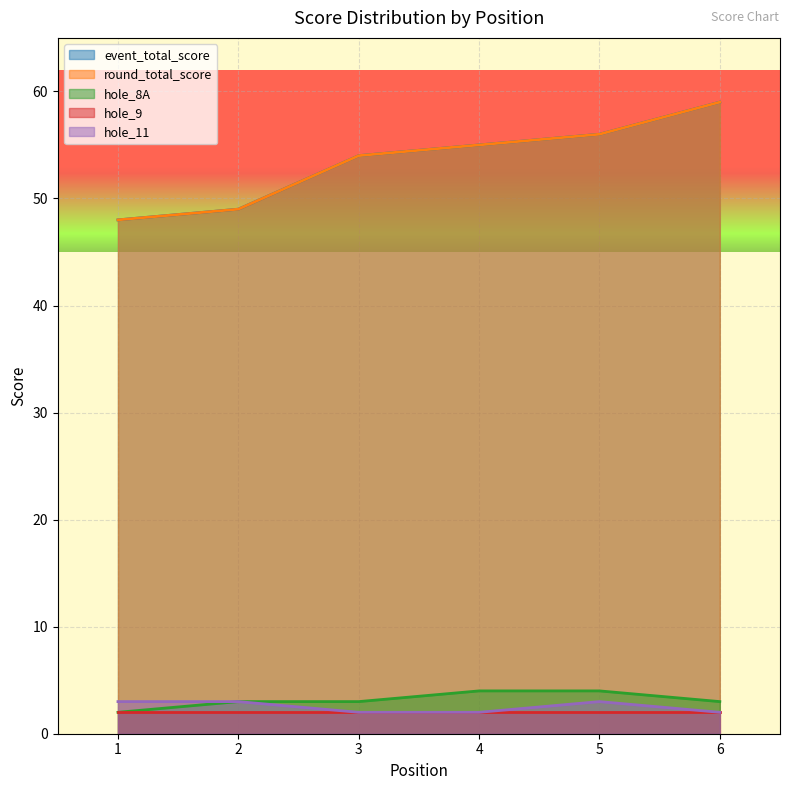

In hole_11, how many points are higher than both neighbors (excluding endpoints)?

1